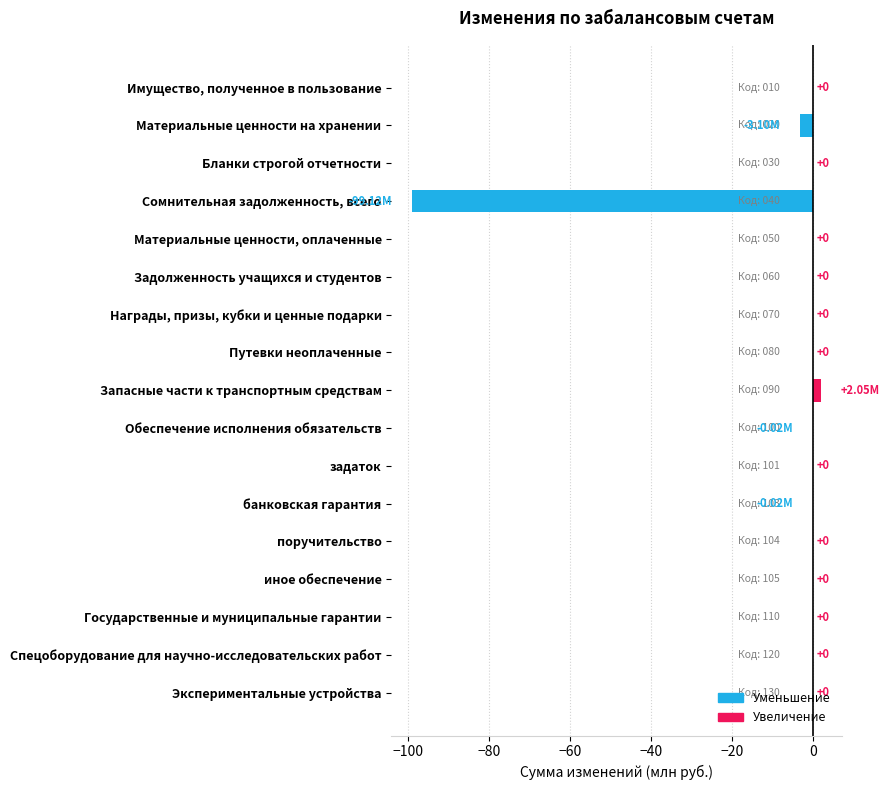

Which category has the highest value across all series?

Запасные части к транспортным средствам